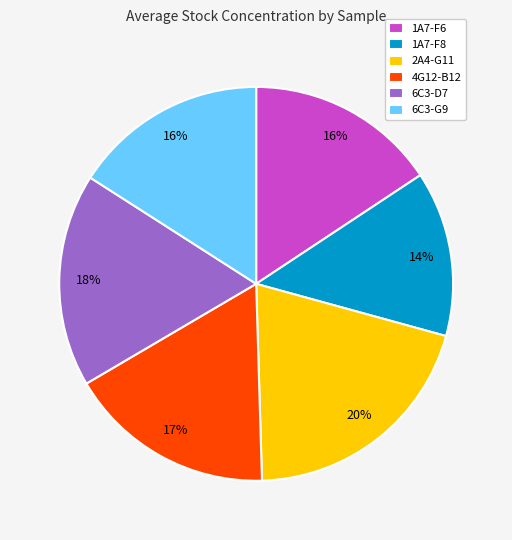

To the nearest percent, what is the average slice percentage?

17%